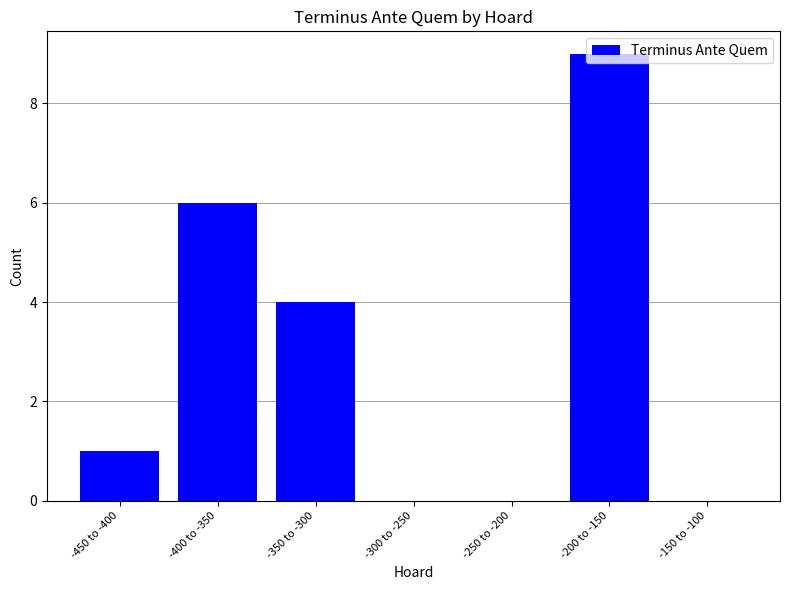

Reading right to left, extract all data points from this chart.

0	9	0	0	4	6	1